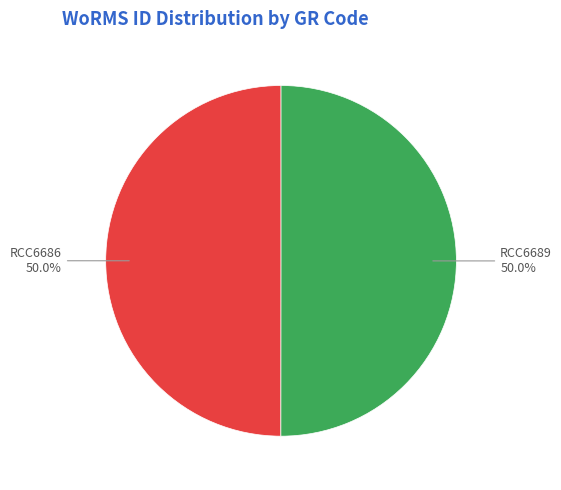

How many slices are in this pie chart?

2